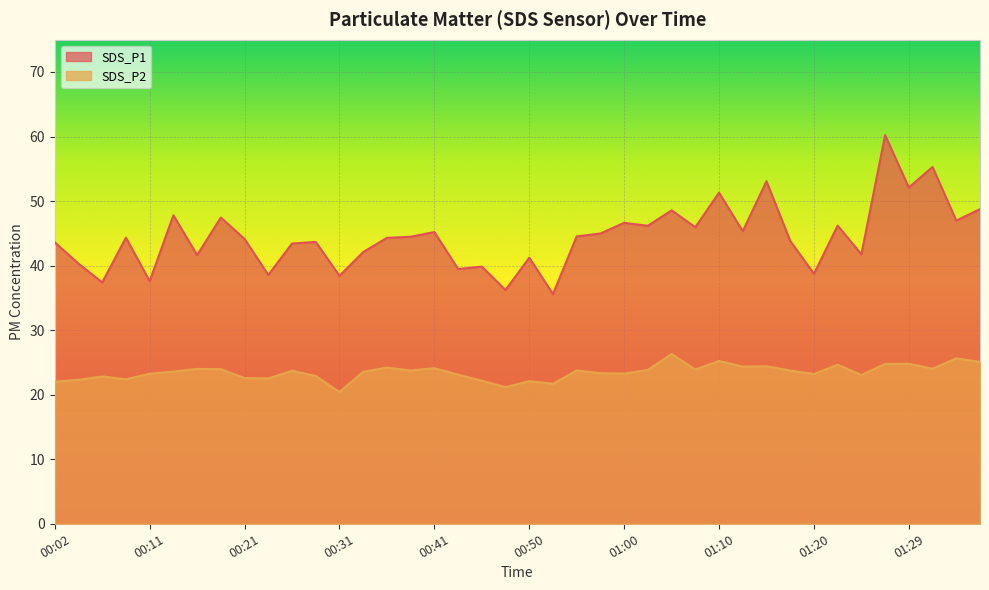

What is the sum of all SDS_P1 values?

1777.0